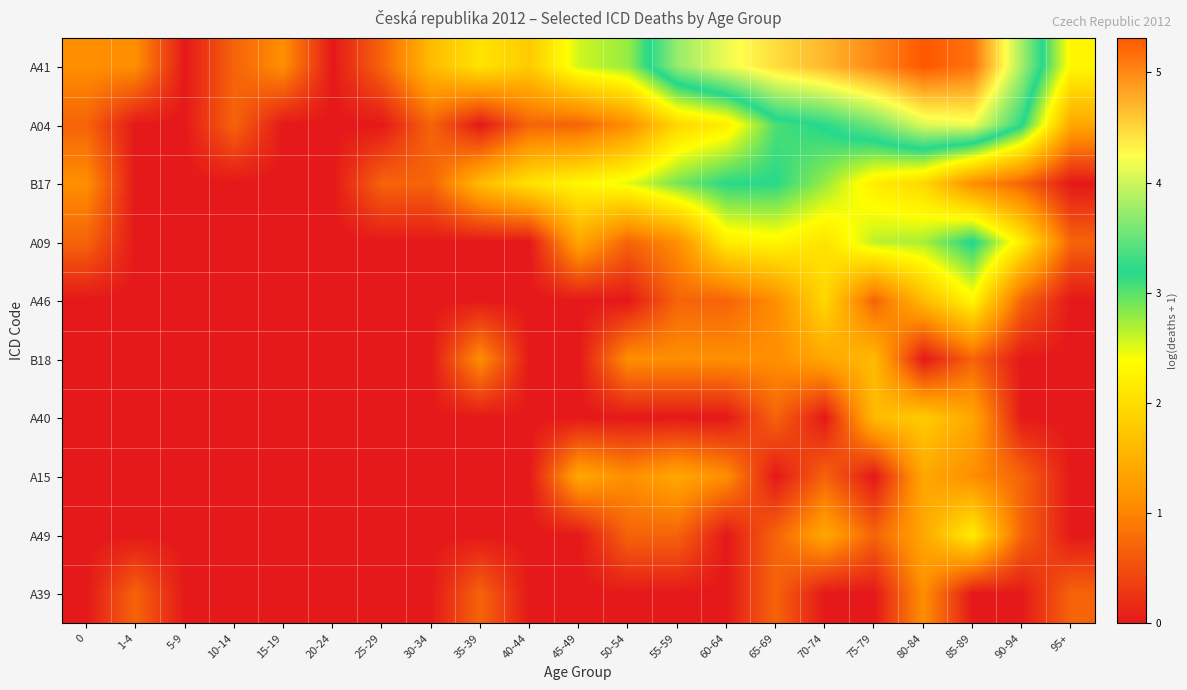

How many distinct data groups are displayed?

10